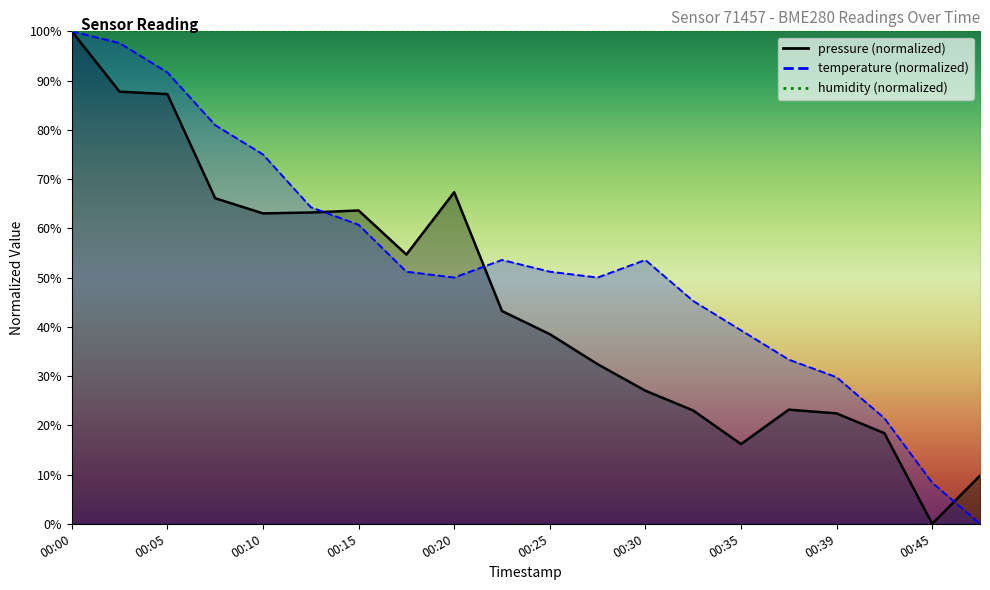

How many times do pressure and temperature cross each other?

3